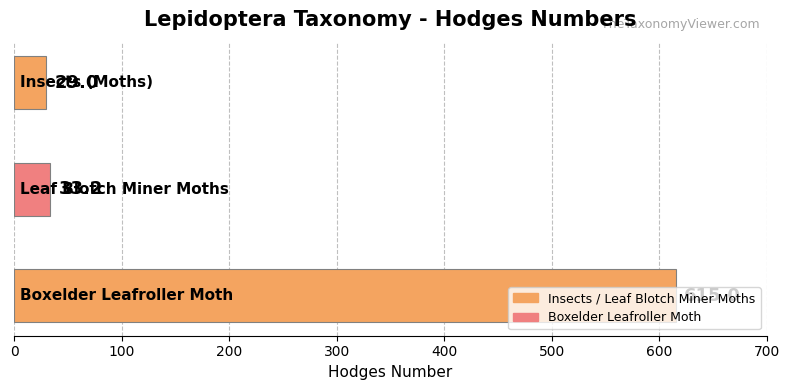

What is the average value?

225.7